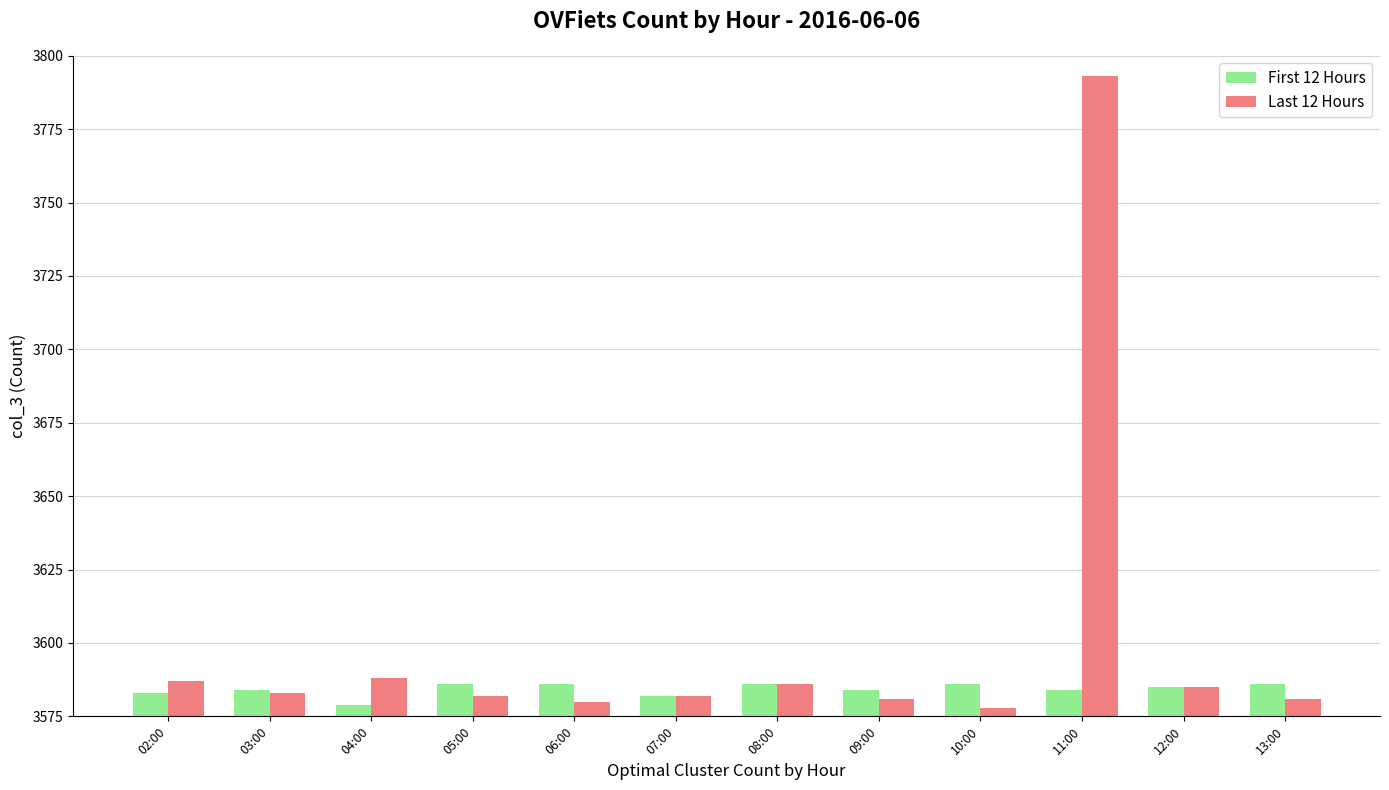

What is the difference between the maximum and minimum values in the Last 12 Hours series?

215